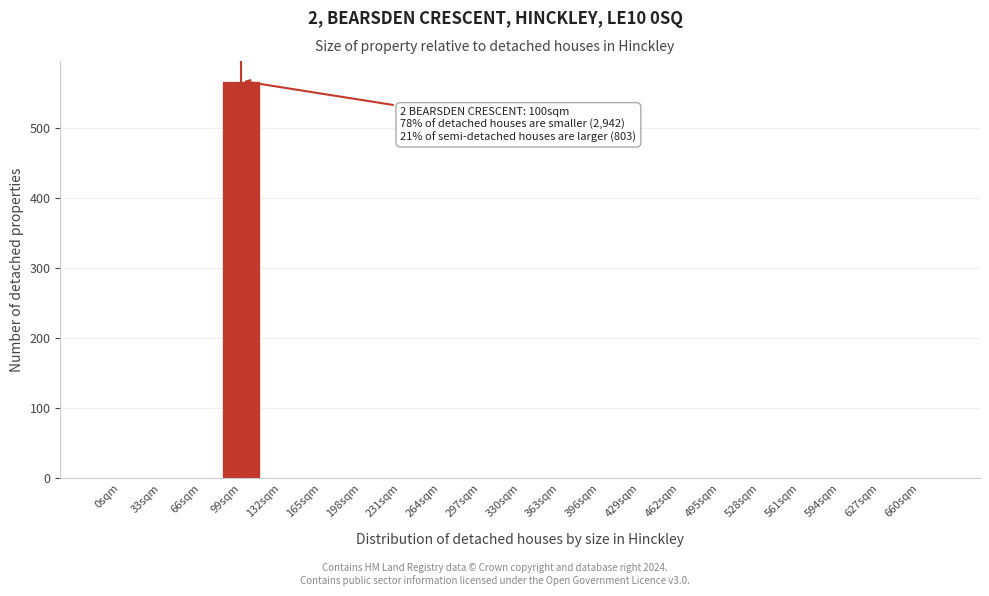

Reading left to right, list all the values displayed in this chart.

0sqm=0	33sqm=0	66sqm=0	99sqm=568	132sqm=0	165sqm=0	198sqm=0	231sqm=0	264sqm=0	297sqm=0	330sqm=0	363sqm=0	396sqm=0	429sqm=0	462sqm=0	495sqm=0	528sqm=0	561sqm=0	594sqm=0	627sqm=0	660sqm=0